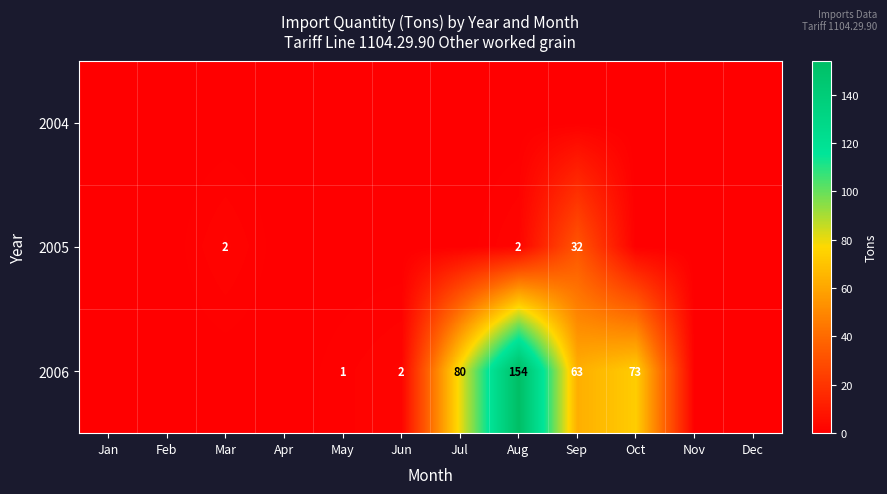

Which series has the widest spread of values?

2006